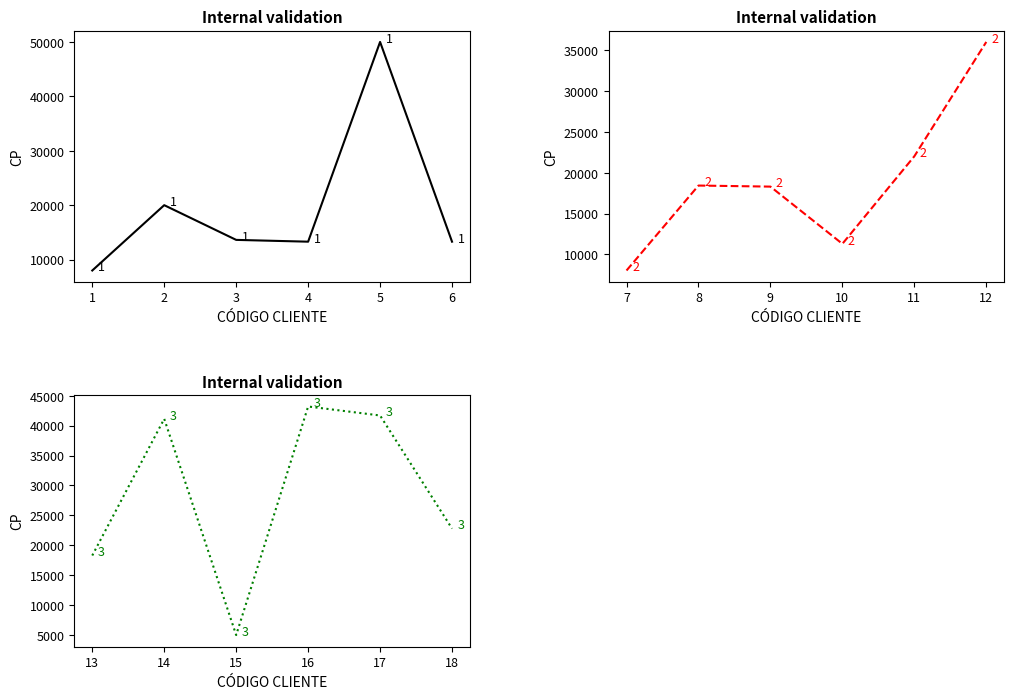

What is the greatest value displayed?

50004